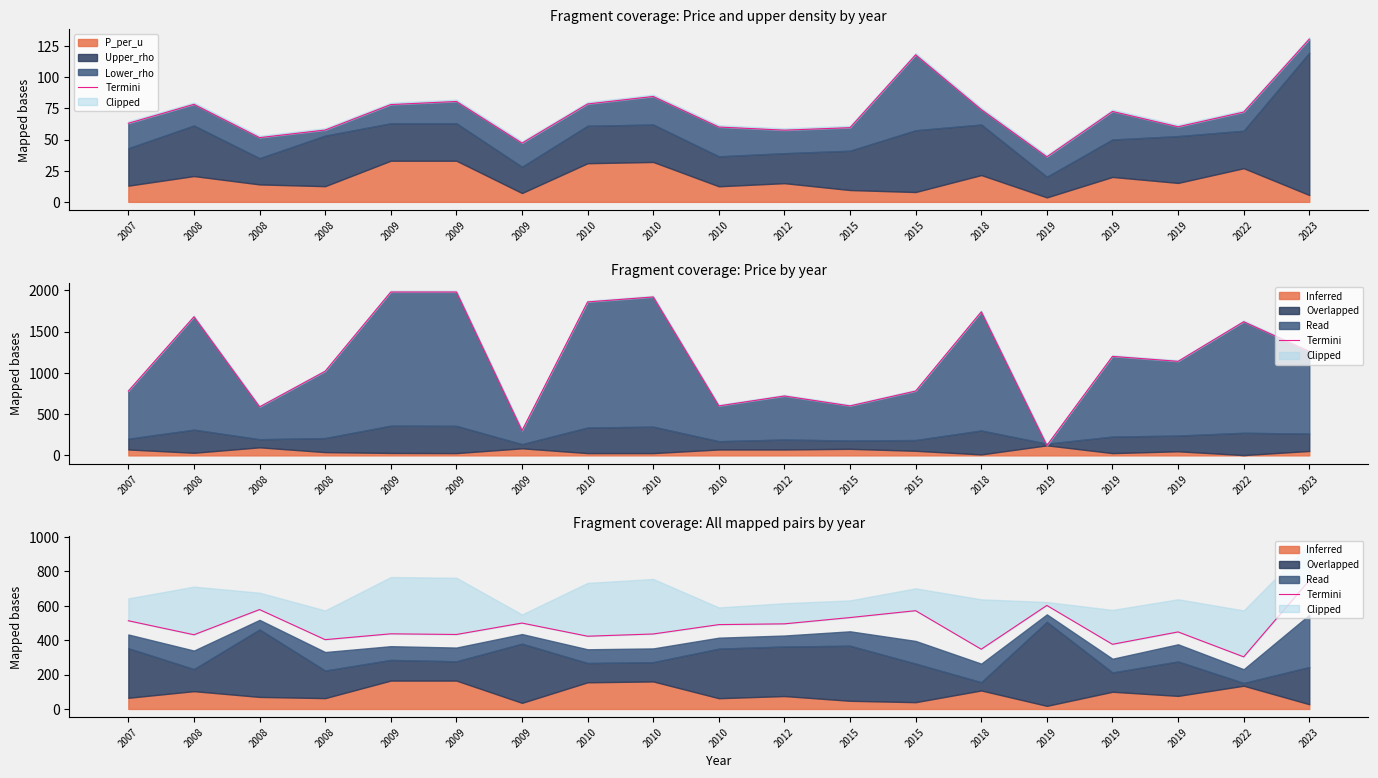

What is the change in value from 2008 to 2022?

-275.0